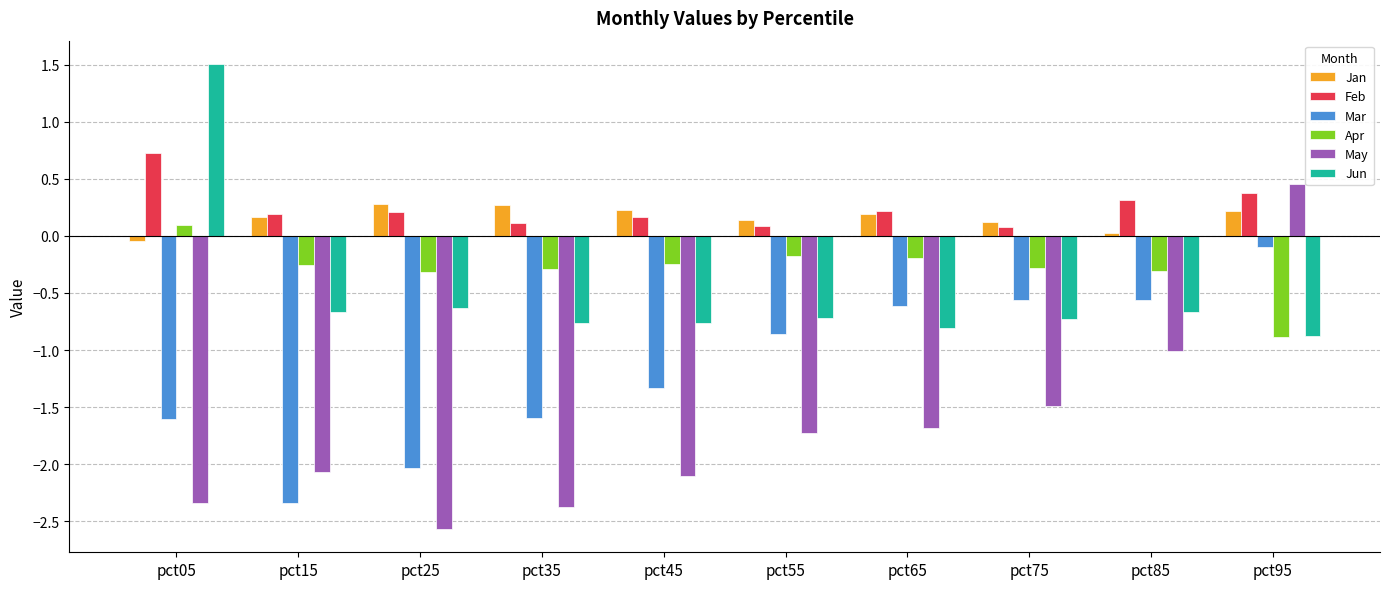

How many values in Jan are above zero?

9